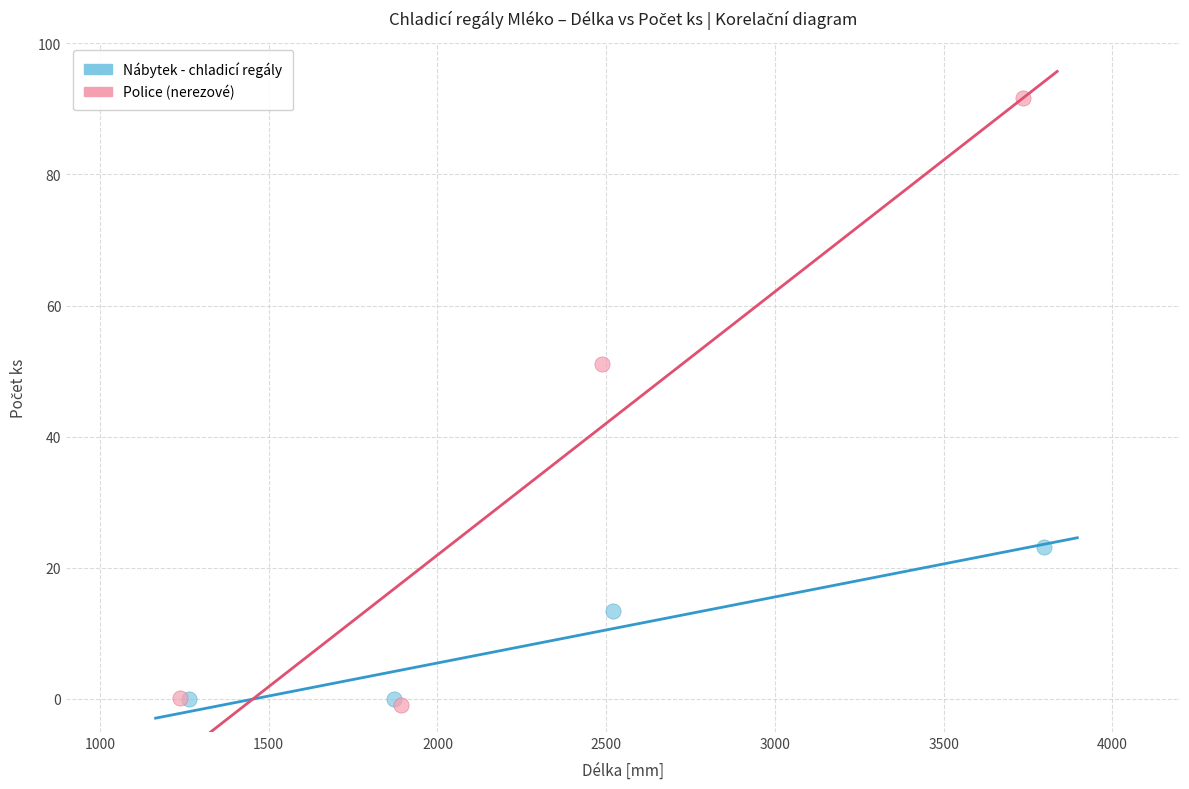

Which series contains the highest Y value?

Police (nerezové)